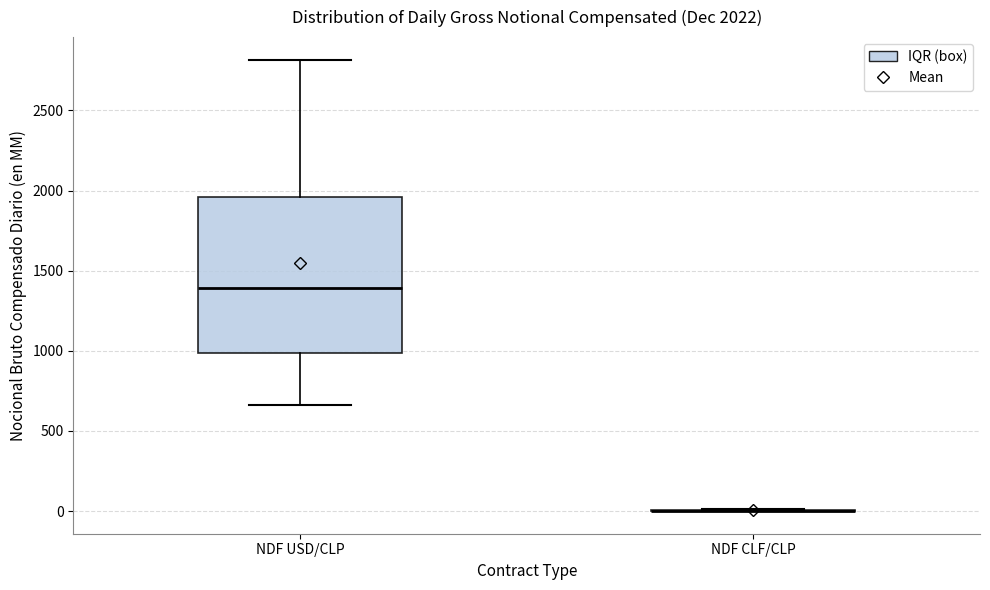

Comparing the boxes themselves (not the whiskers), which one is the tallest?

NDF USD/CLP